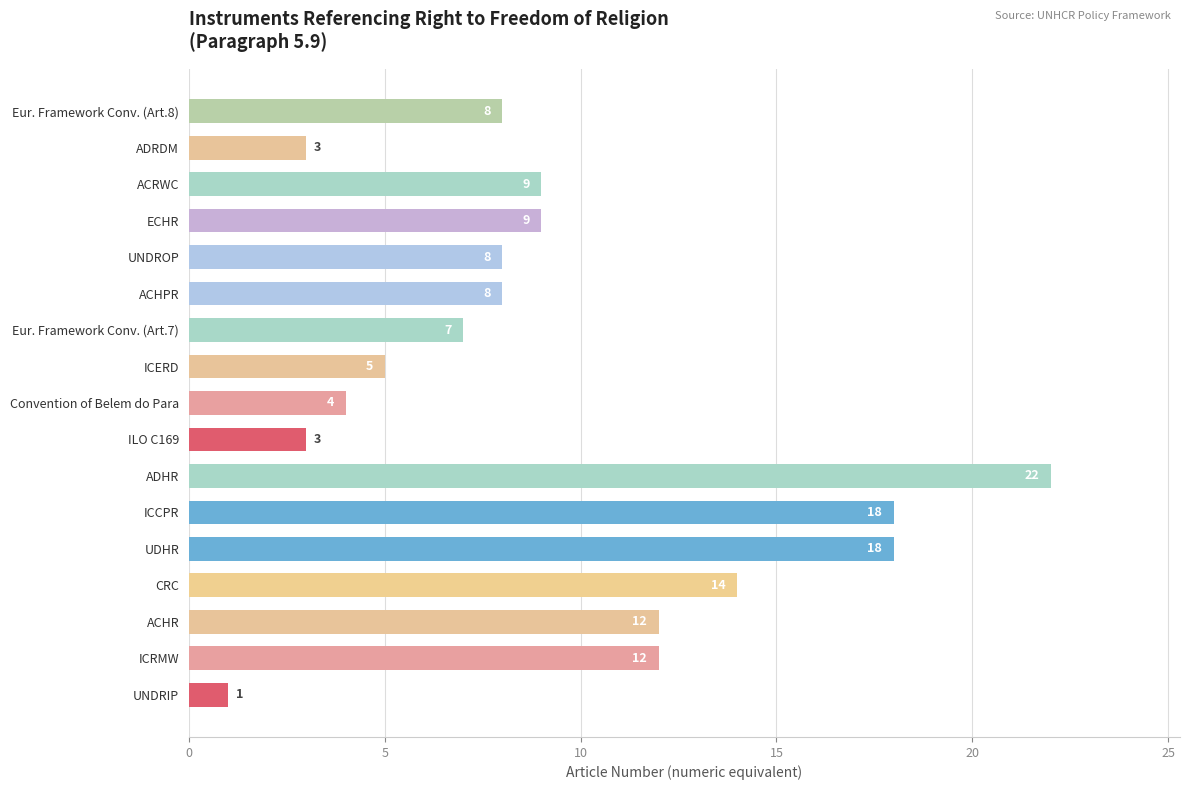

What is the ratio of the value at UDHR to the value at UNDROP?

2.2